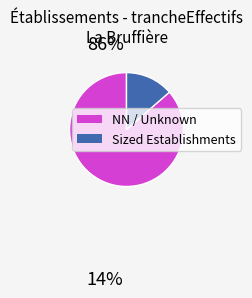

Does any single category account for the majority?

Yes